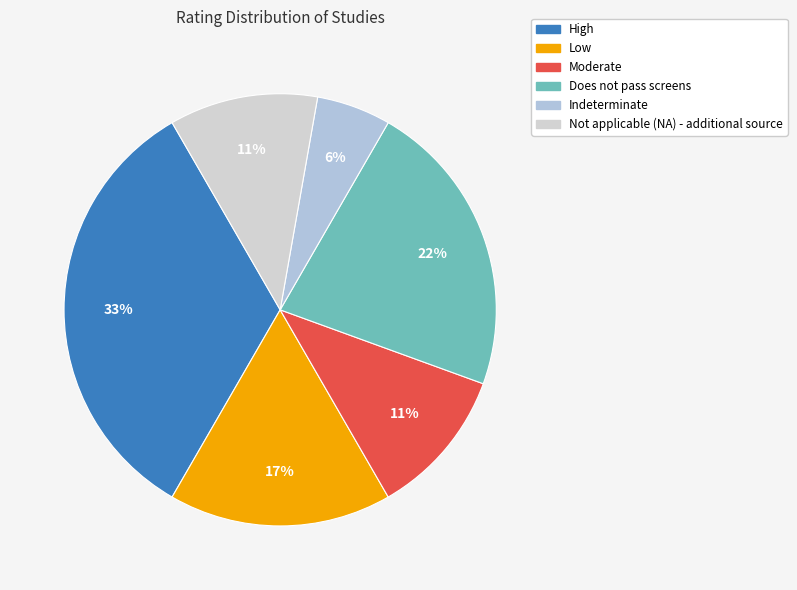

Is it true that Does not pass screens is 22% of the pie?

True